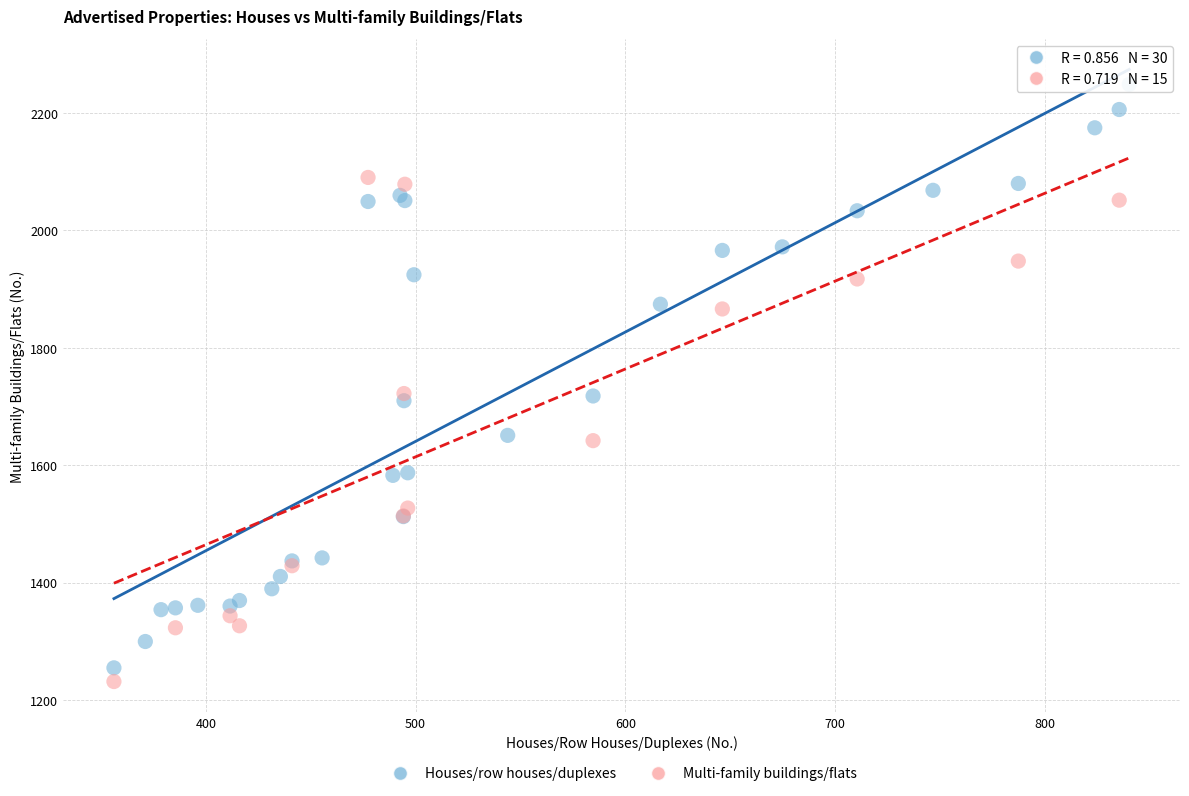

Which series contains the highest Y value?

Houses/row houses/duplexes